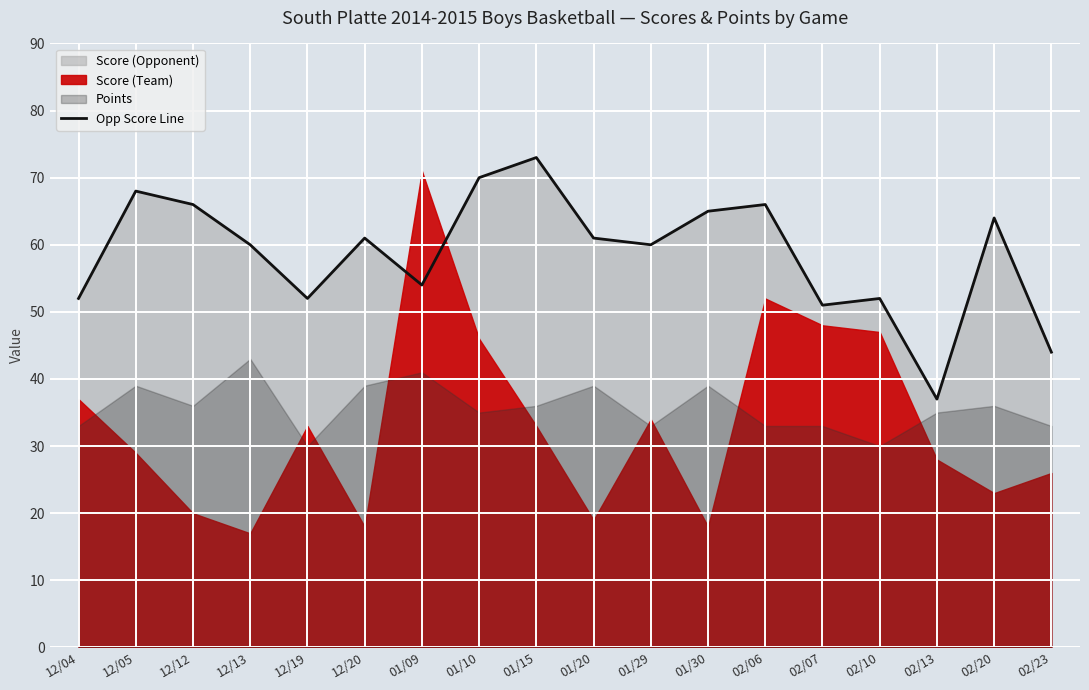

True or false: the data has more than 0 interior local peaks.

True